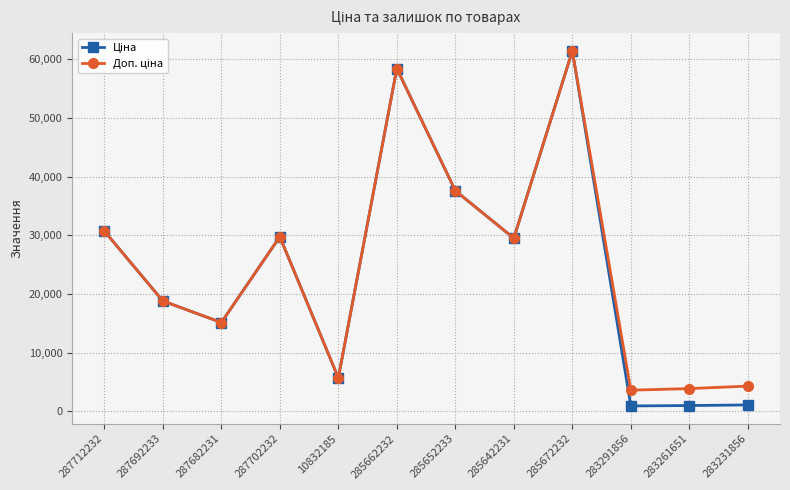

What is the label of the 8th point from the right?

10832185